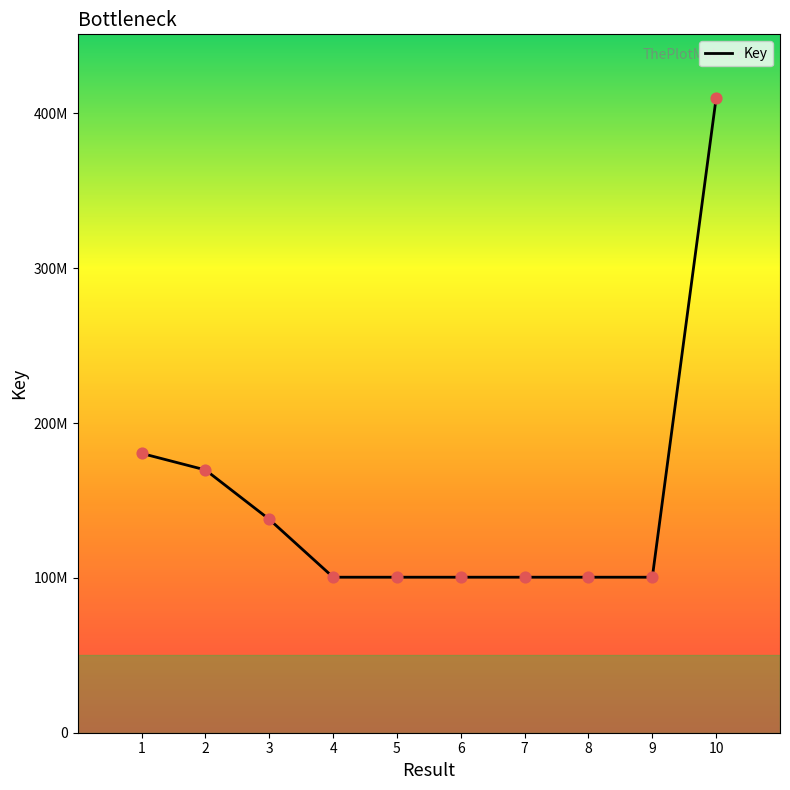

Which has a higher value, 10 or 6?

10